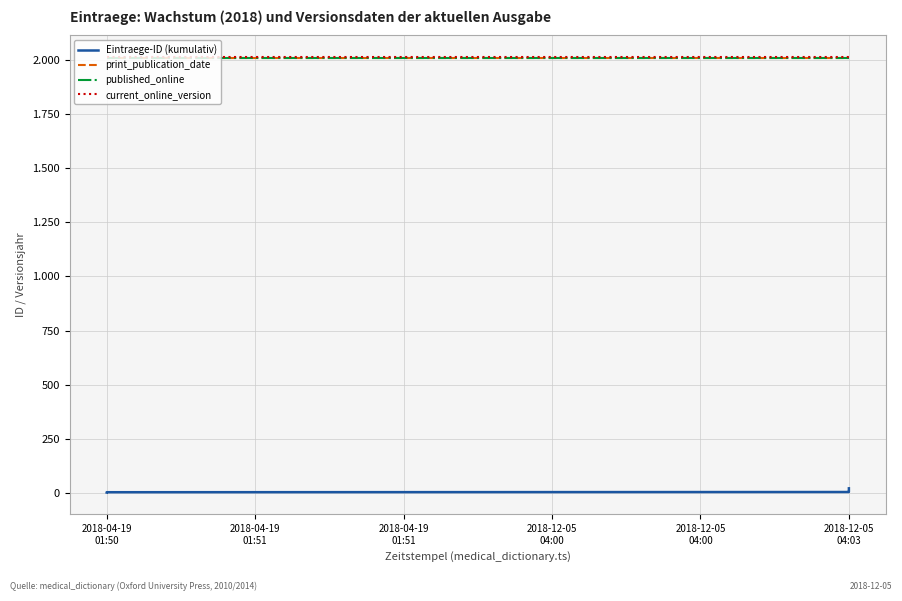

Does the chart have visible grid lines?

Yes